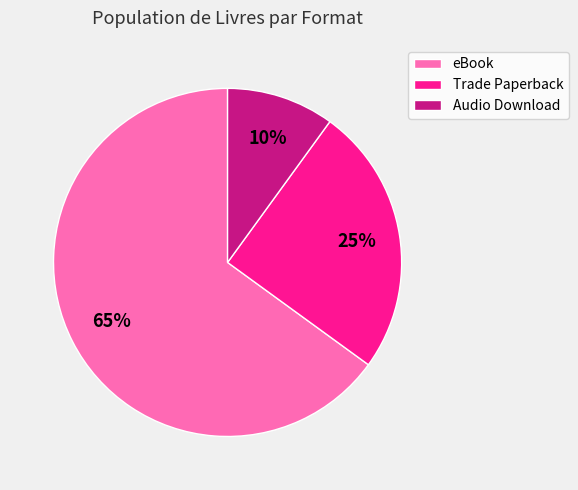

Rank the categories by value from highest to lowest.

eBook, Trade Paperback, Audio Download